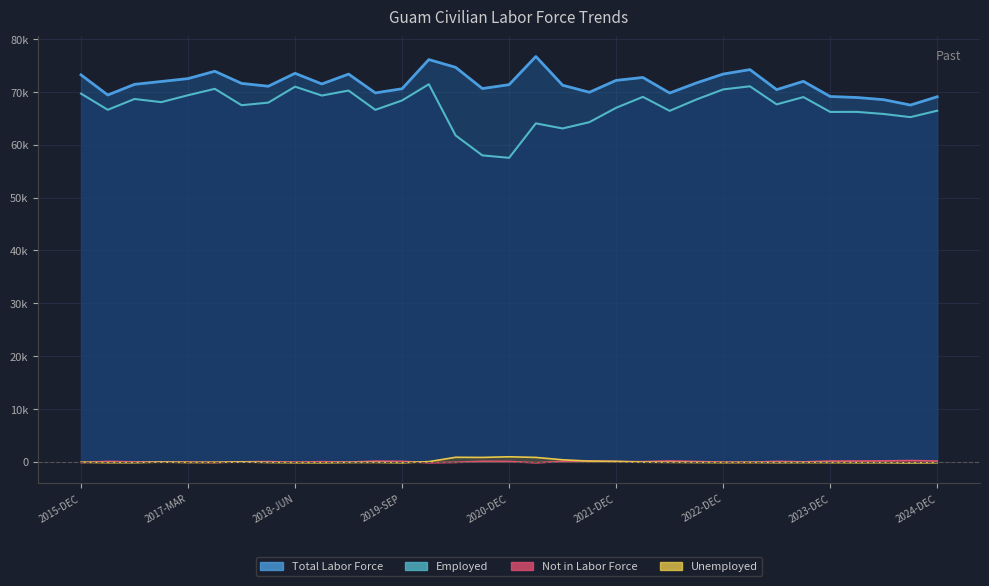

What is the value of the Employed point at the 28th from the left?

69010.0